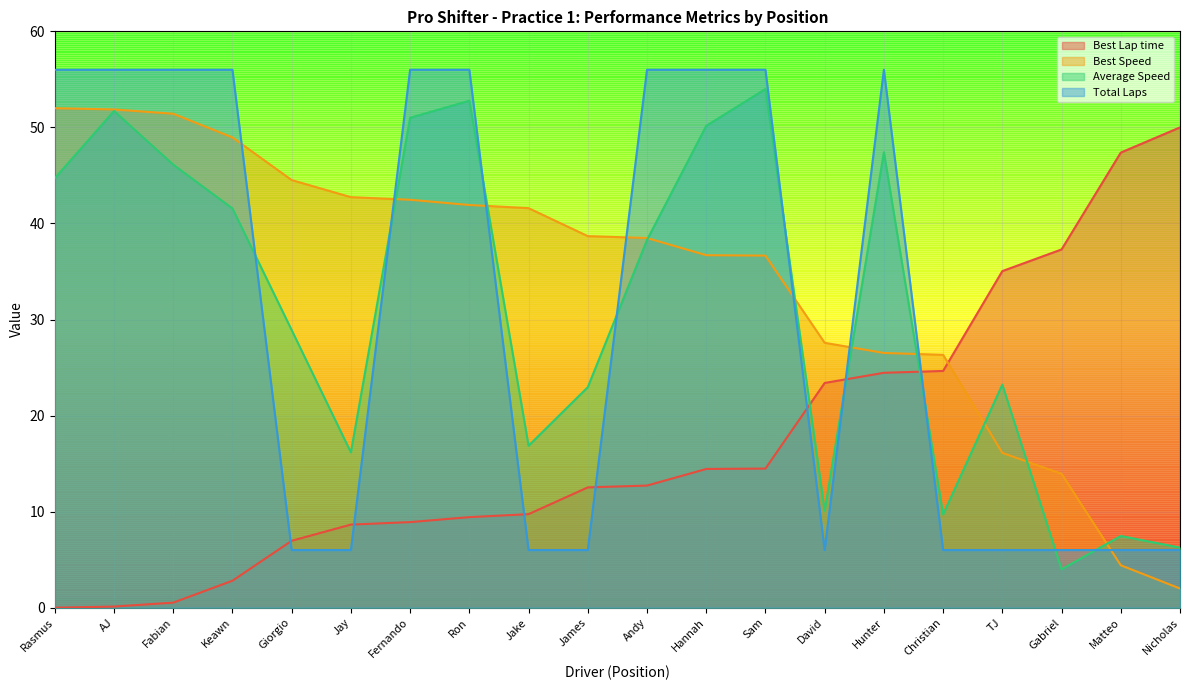

What is the spread (max minus min) of values at Gabriel?

33.3